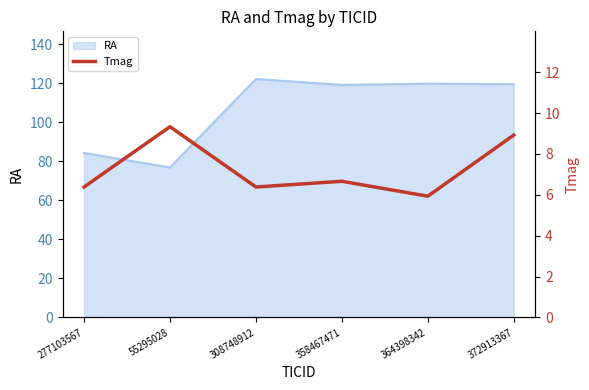

What is the maximum value for RA?

122.1